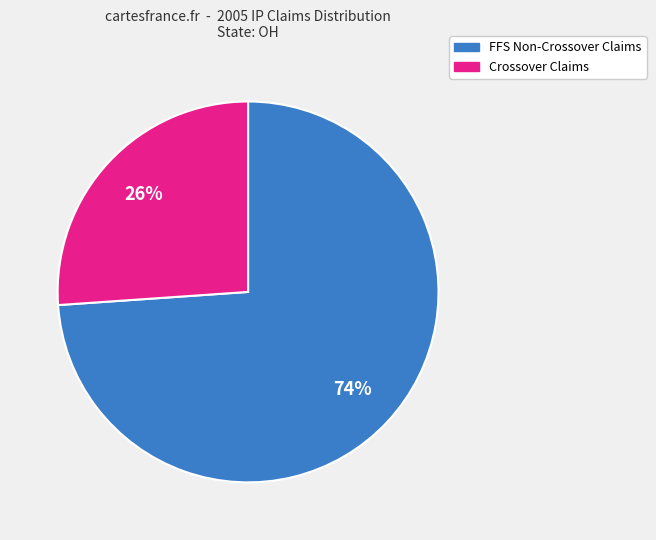

How many segments does this pie chart have?

2